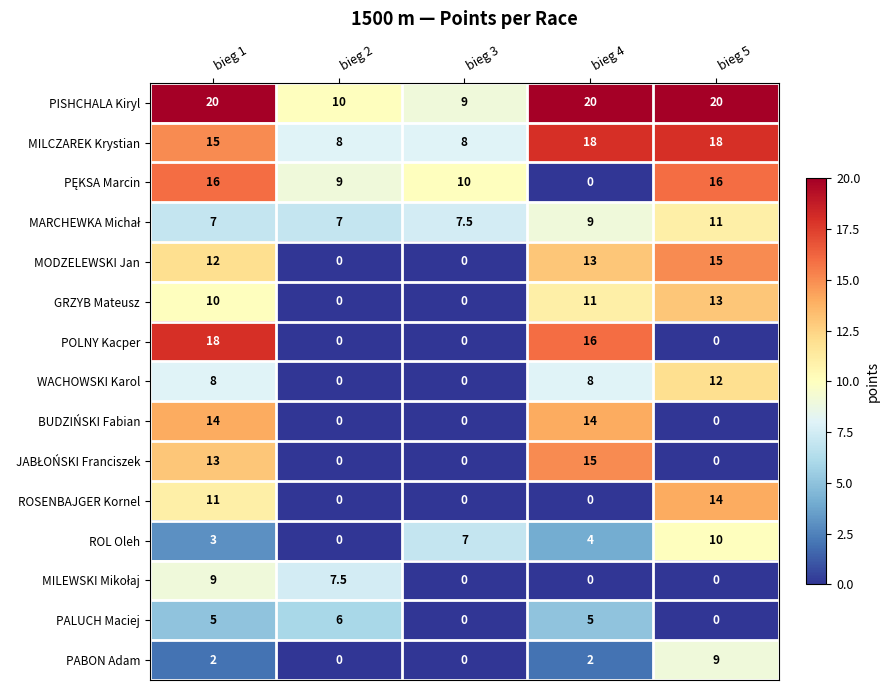

Between bieg 3 and bieg 5, which series saw the biggest shift?

MODZELEWSKI Jan